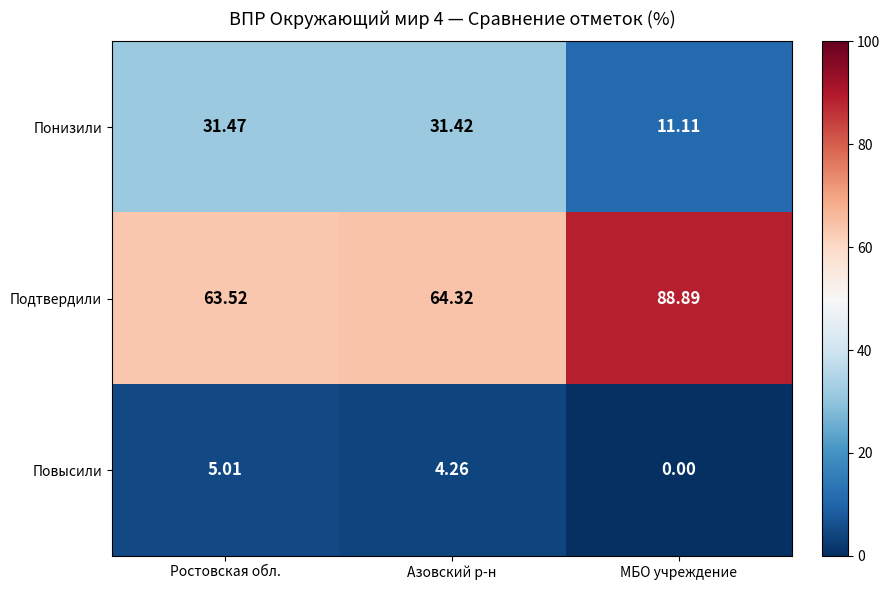

List the series in order of their peak value, lowest first.

Повысили, Понизили, Подтвердили